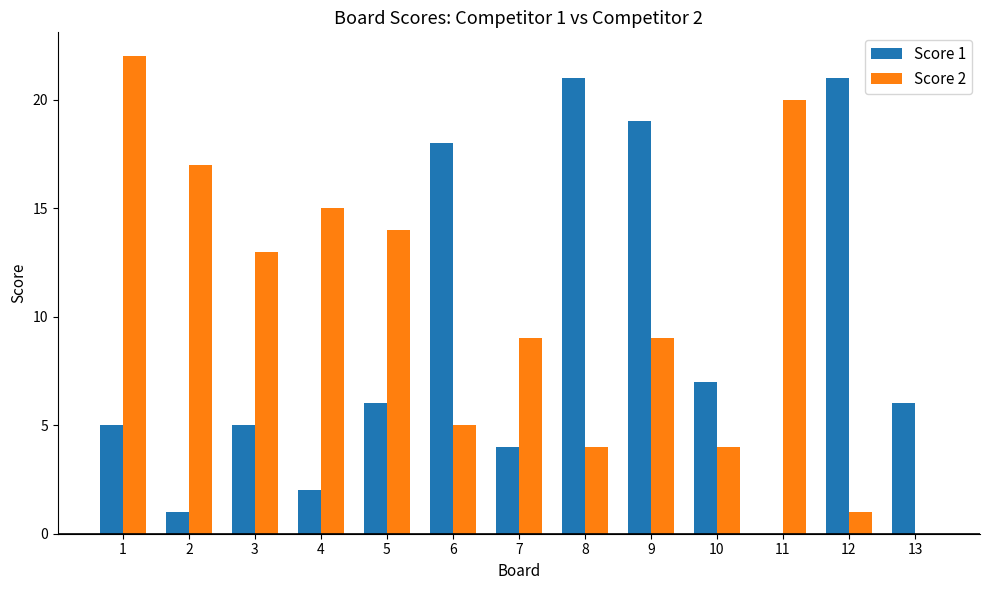

Between 2 and 8, which series saw the biggest shift?

Score 1